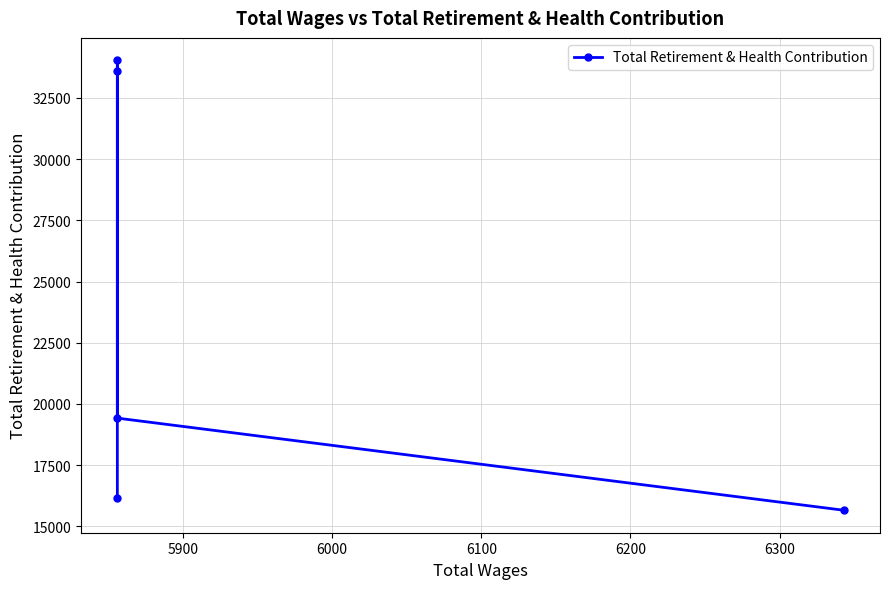

How many points are higher than both their immediate neighbors (excluding endpoints)?

1